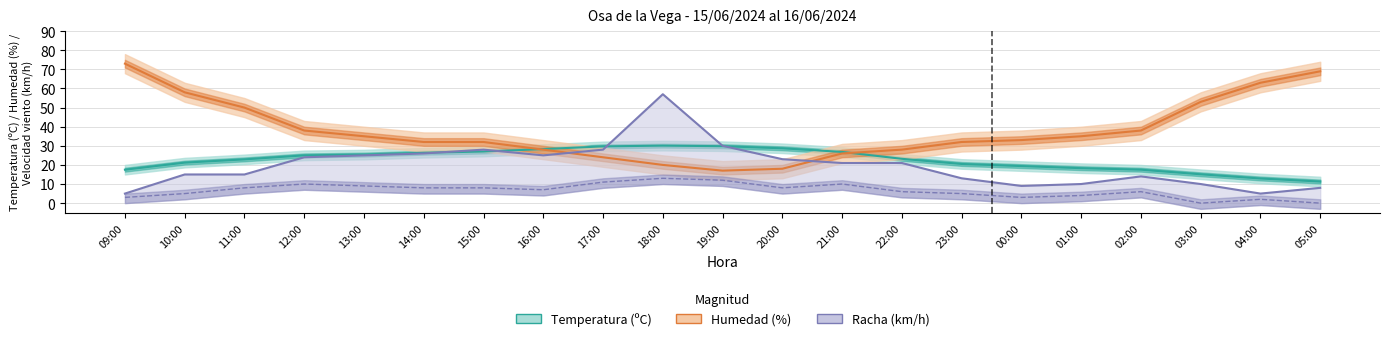

What is the minimum value for Racha (km/h)?

5.0